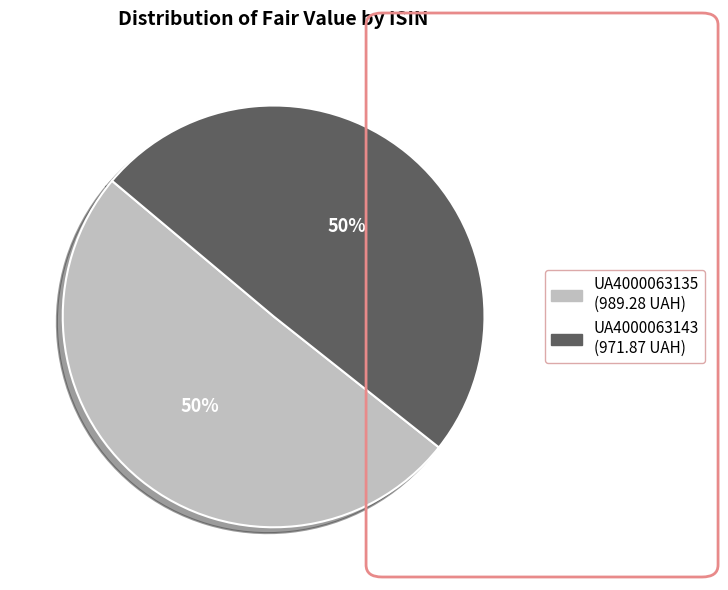

What percentage is the UA4000063143 slice, to the nearest percent?

50%